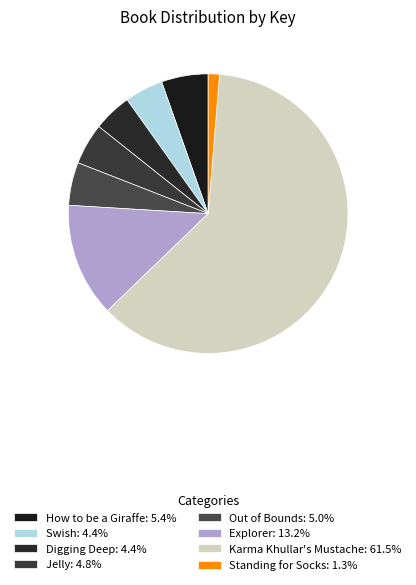

To the nearest percent, what is the difference between the largest and smallest slice percentages?

60%